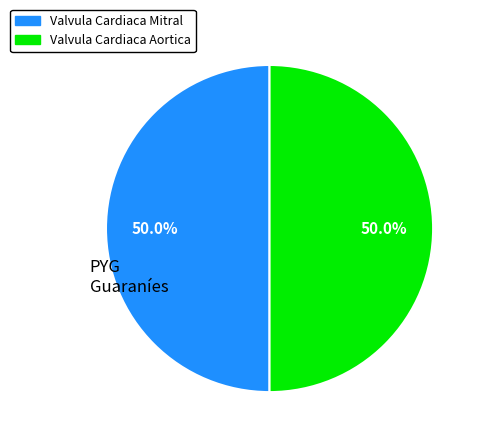

How many segments does this pie chart have?

2